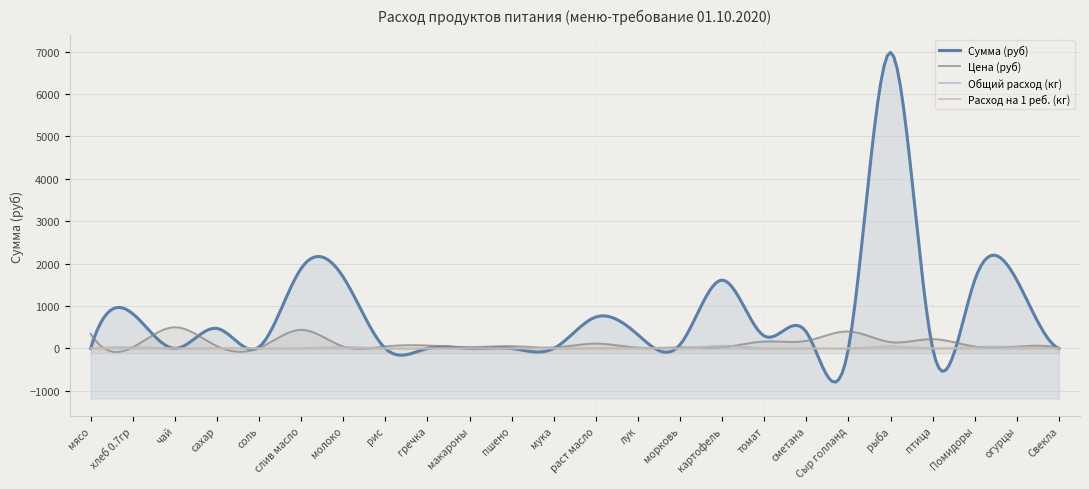

True or false: Расход на 1 реб. (кг) and Общий расход (кг) intersect in this chart.

False